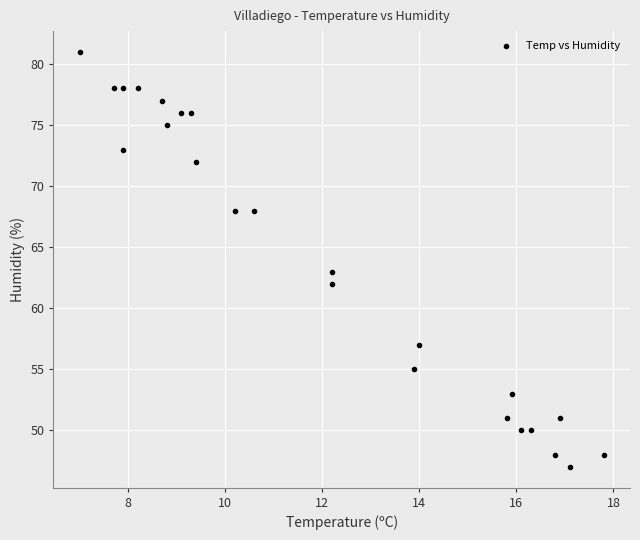

What is the range of Y values (max minus min)?

34